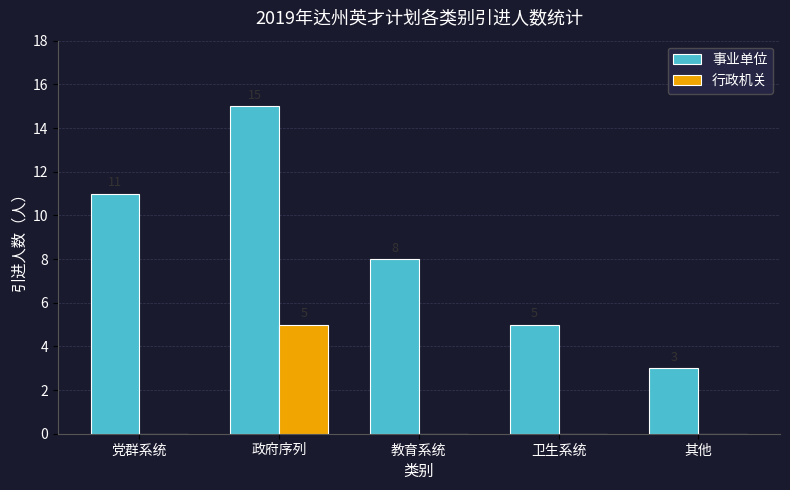

Reading left to right, transcribe all the data shown in this chart.

事业单位: 党群系统=11	政府序列=15	教育系统=8	卫生系统=5	其他=3
行政机关: 党群系统=0	政府序列=5	教育系统=0	卫生系统=0	其他=0